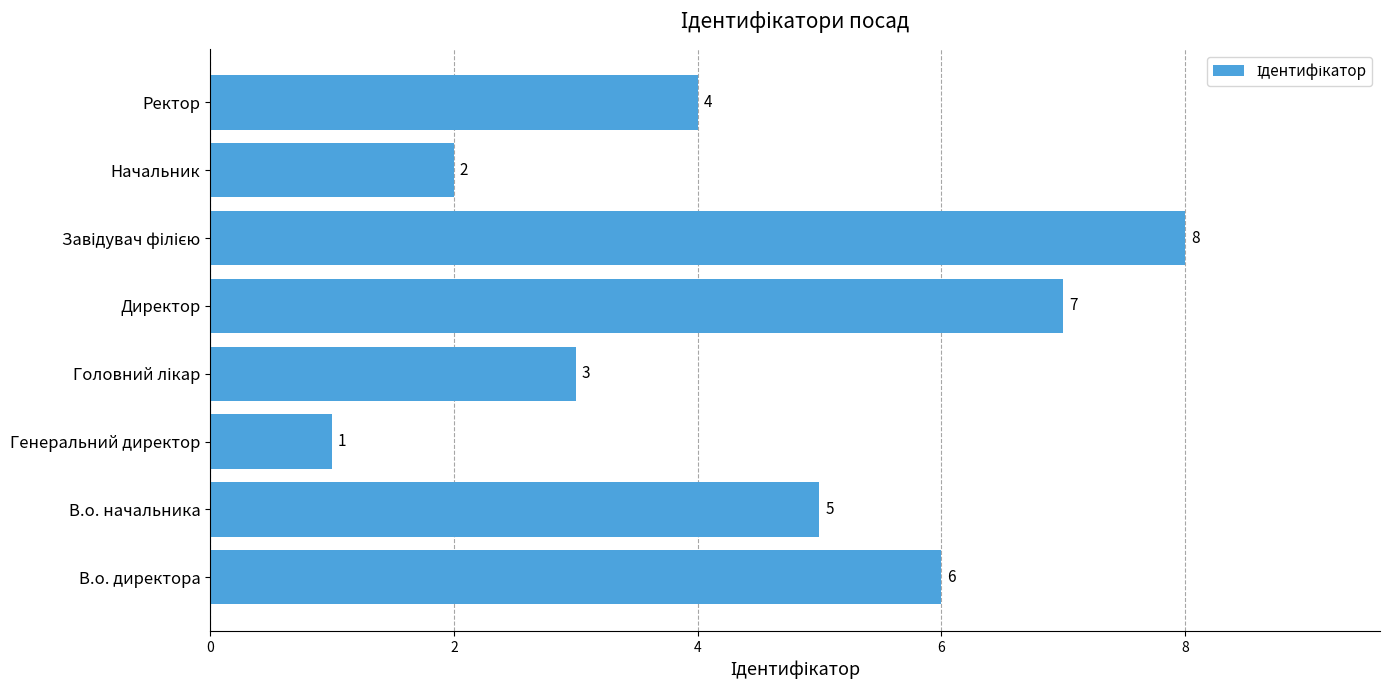

What is the change in value from В.о. директора to Директор?

+1